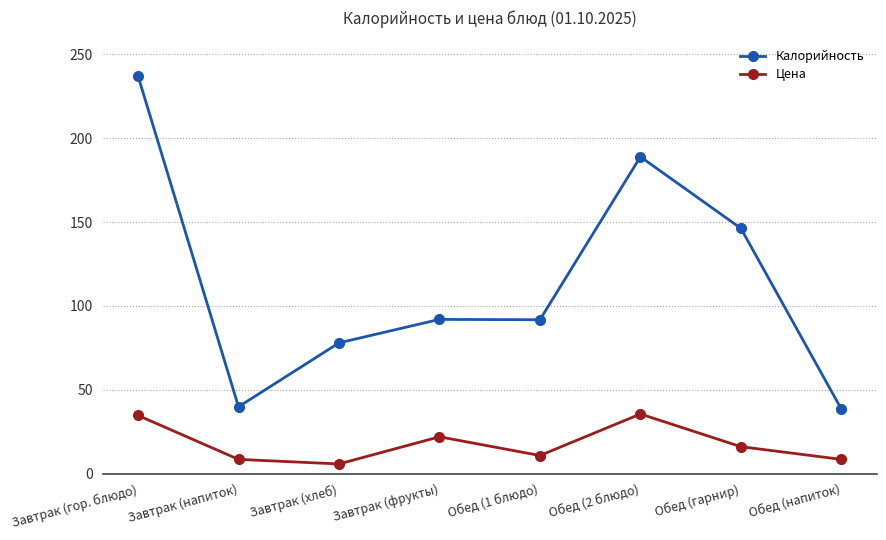

List the series in order of their peak value, highest first.

Калорийность, Цена